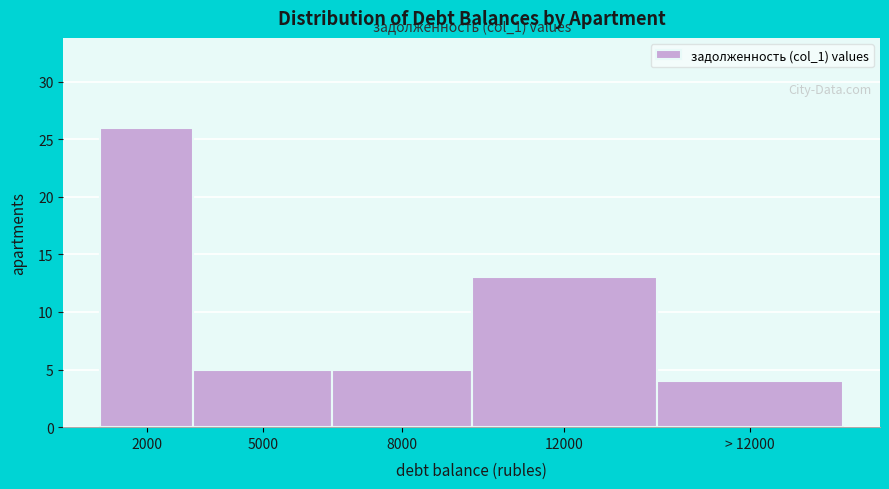

Reading left to right, transcribe all the data shown in this chart.

2000=26	5000=5	8000=5	12000=13	> 12000=4